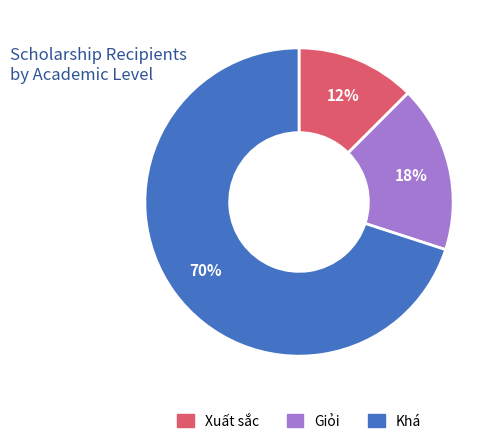

Is it true that Xuất sắc is 12% of the pie?

True